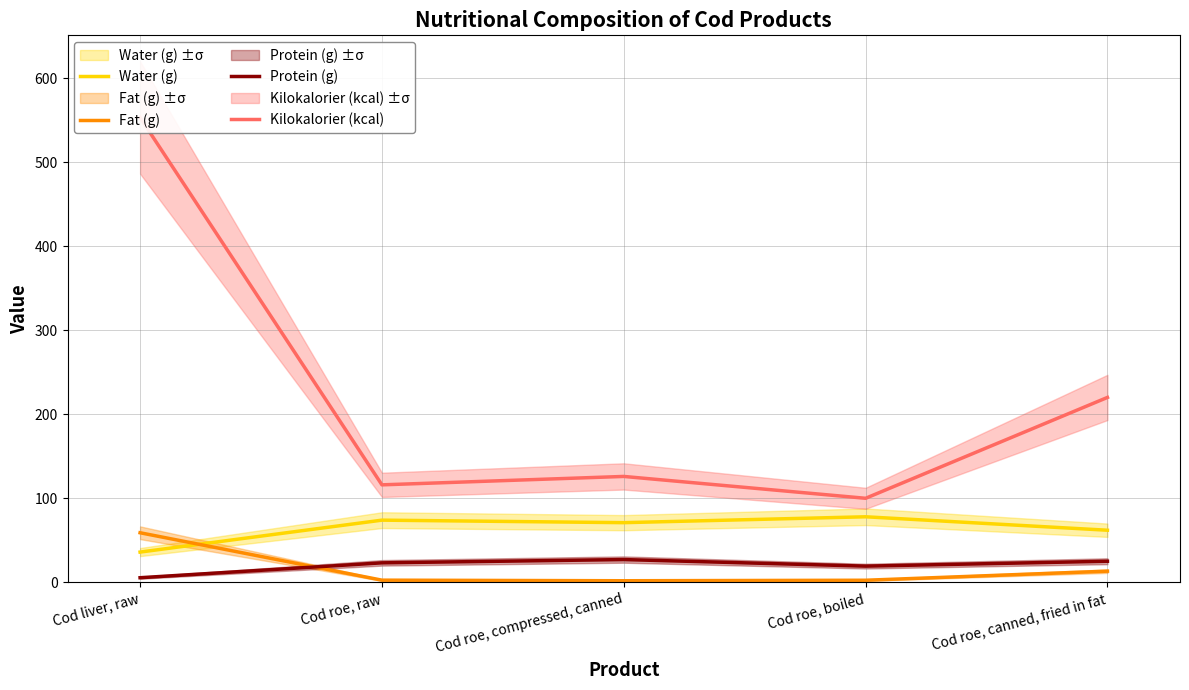

The value of Water (g) at Cod roe, canned, fried in fat is 83.4. True or false?

False